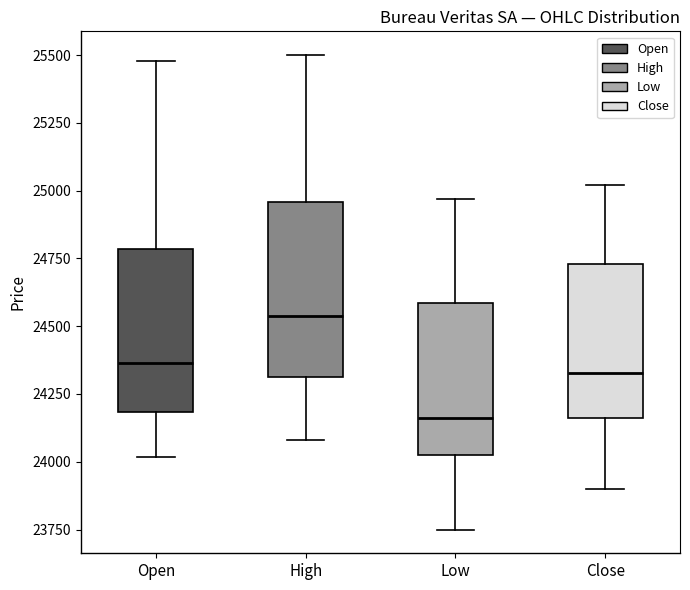

Reading left to right, transcribe this box plot: for each box, give where its median line is, the range the box spans, and where its two whiskers end, as read against the y-axis. The values are not printed on the chart, so give them approximately, as read against the axis.

Open: median 24350, box 24200 to 24800, whiskers 24000 to 25500
High: median 24550, box 24300 to 24950, whiskers 24100 to 25500
Low: median 24150, box 24000 to 24600, whiskers 23750 to 24950
Close: median 24350, box 24150 to 24750, whiskers 23900 to 25000